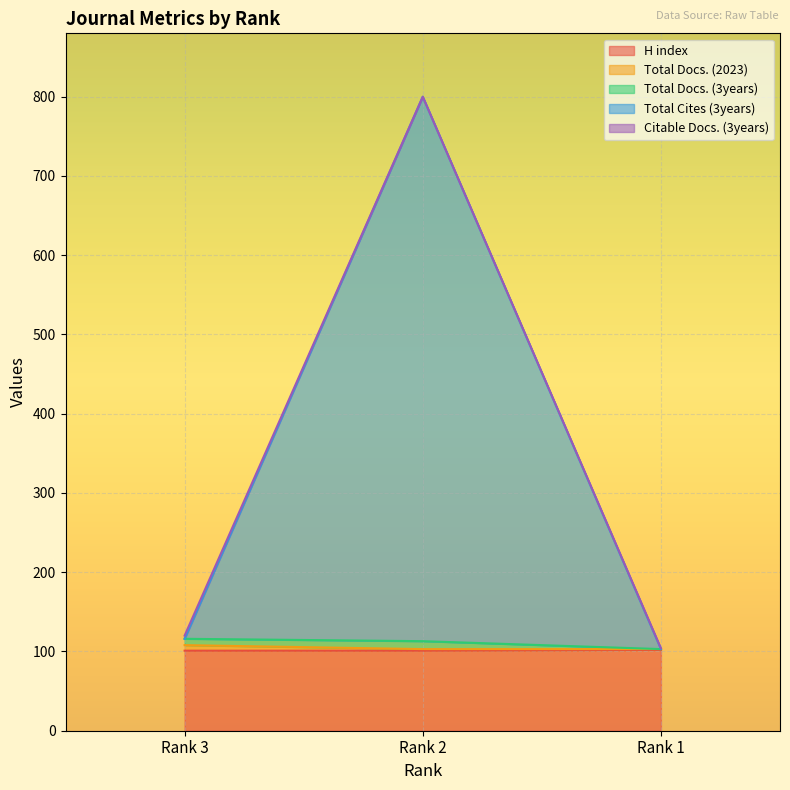

What is the maximum value shown in the chart?

800